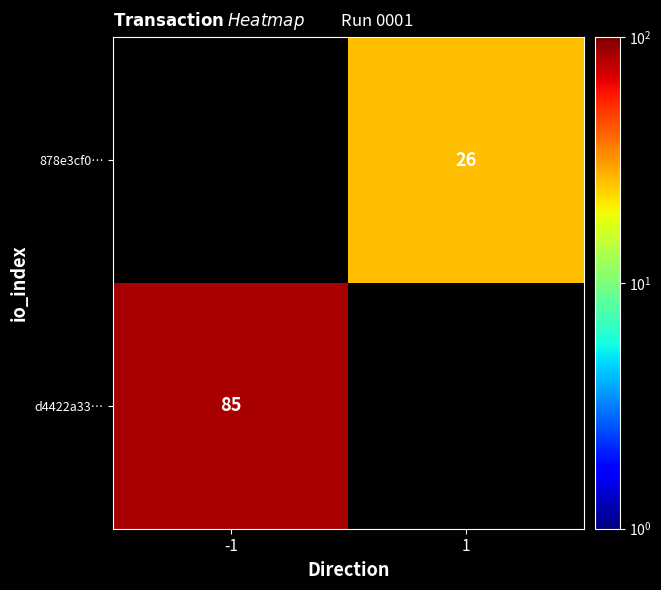

True or false: 878e3cf0… has a value of 26 at 1.

True